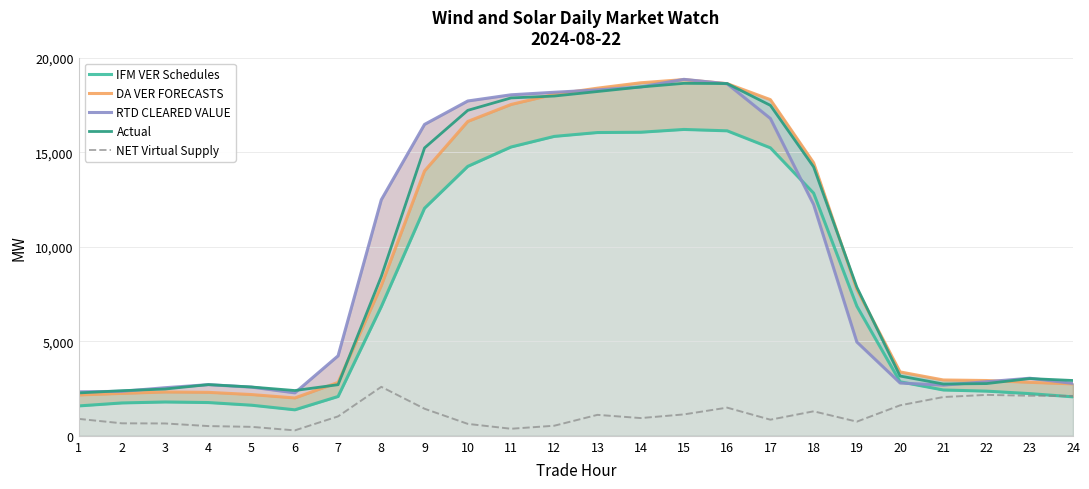

How many interior local valleys does the RTD CLEARED VALUE series have?

2